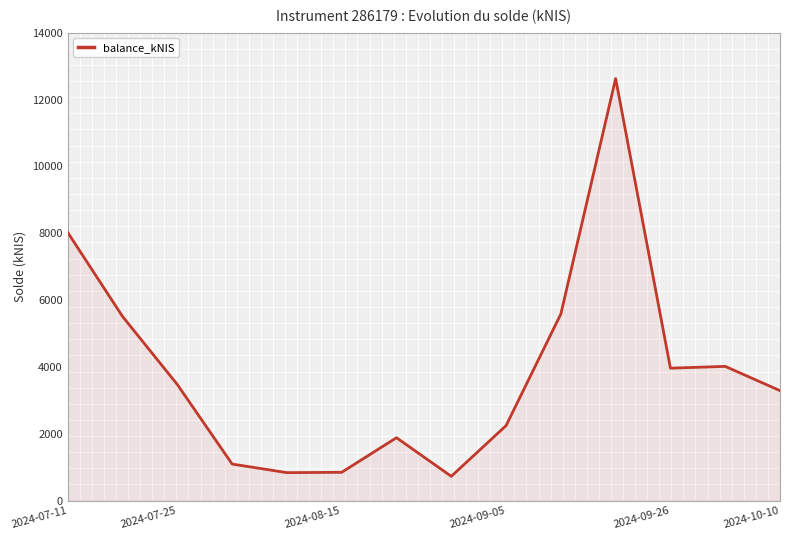

What is the greatest value displayed?

12628.0